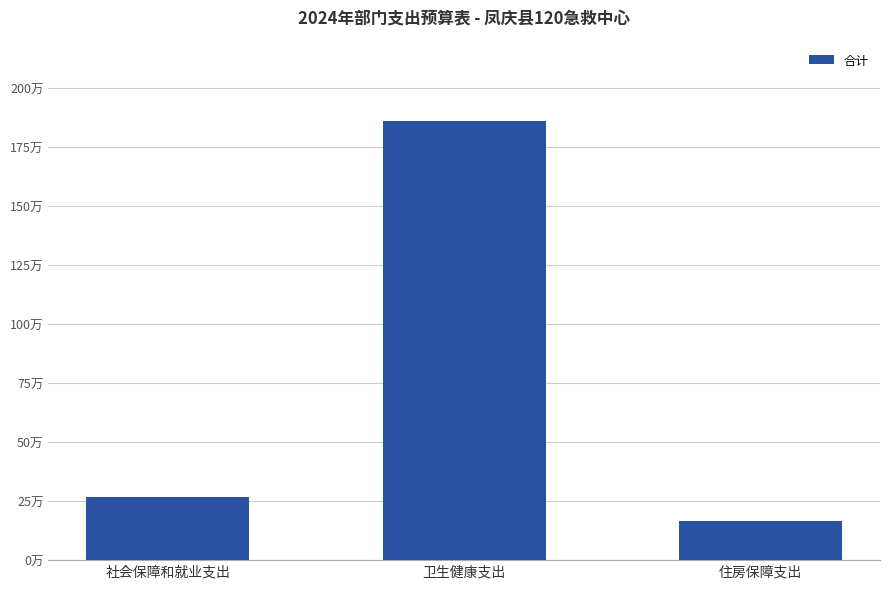

What is the ratio of the value at 住房保障支出 to the value at 社会保障和就业支出?

0.6